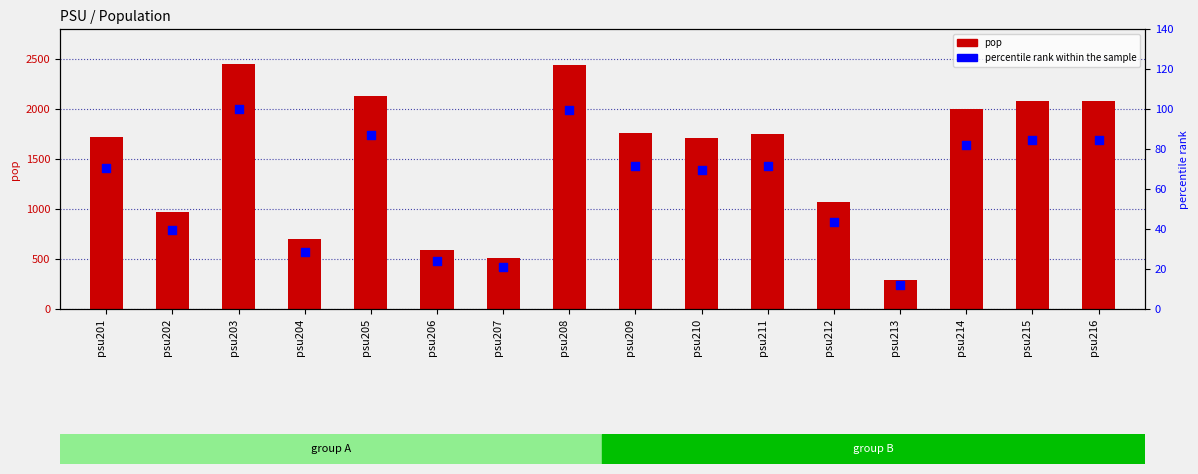

Which series has the largest total across all categories?

pop